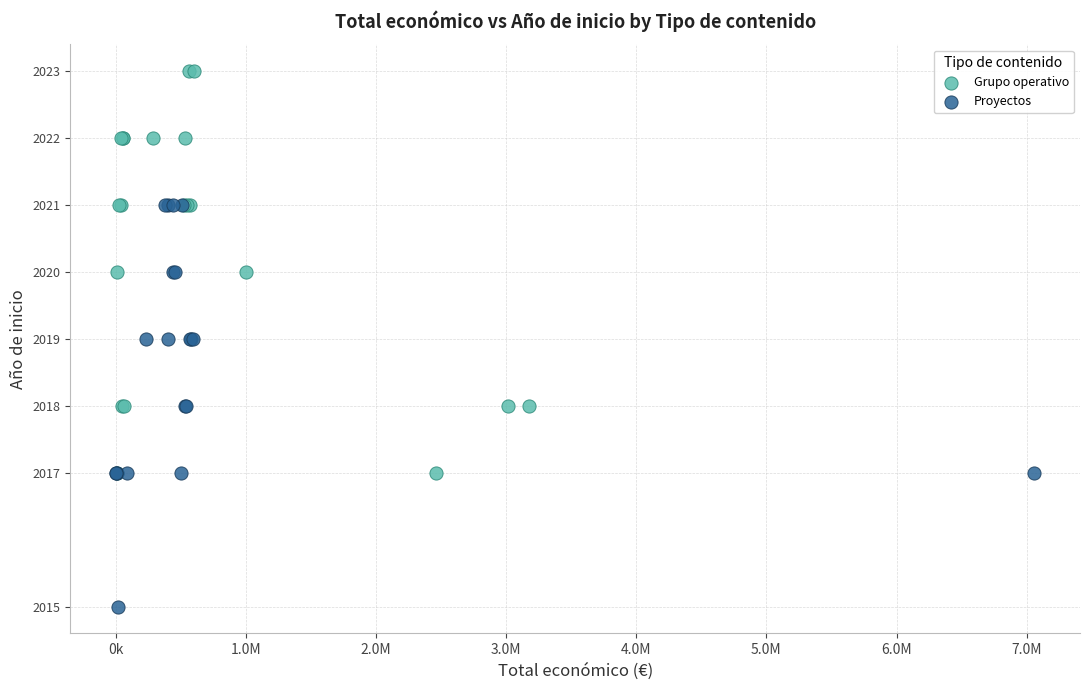

Which series contains the highest Y value?

Grupo operativo